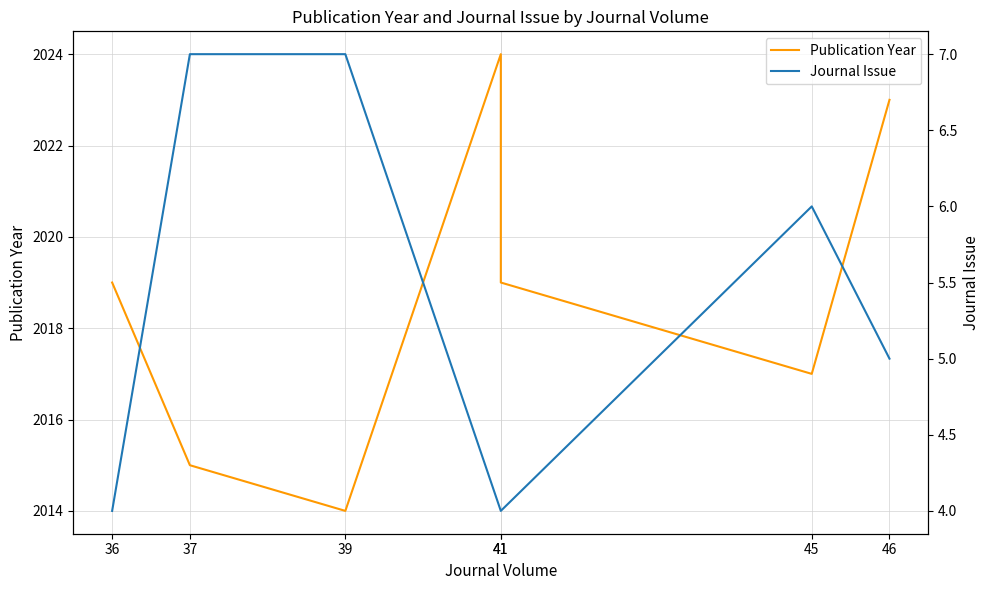

At which label is Journal Issue closest to 5?

46